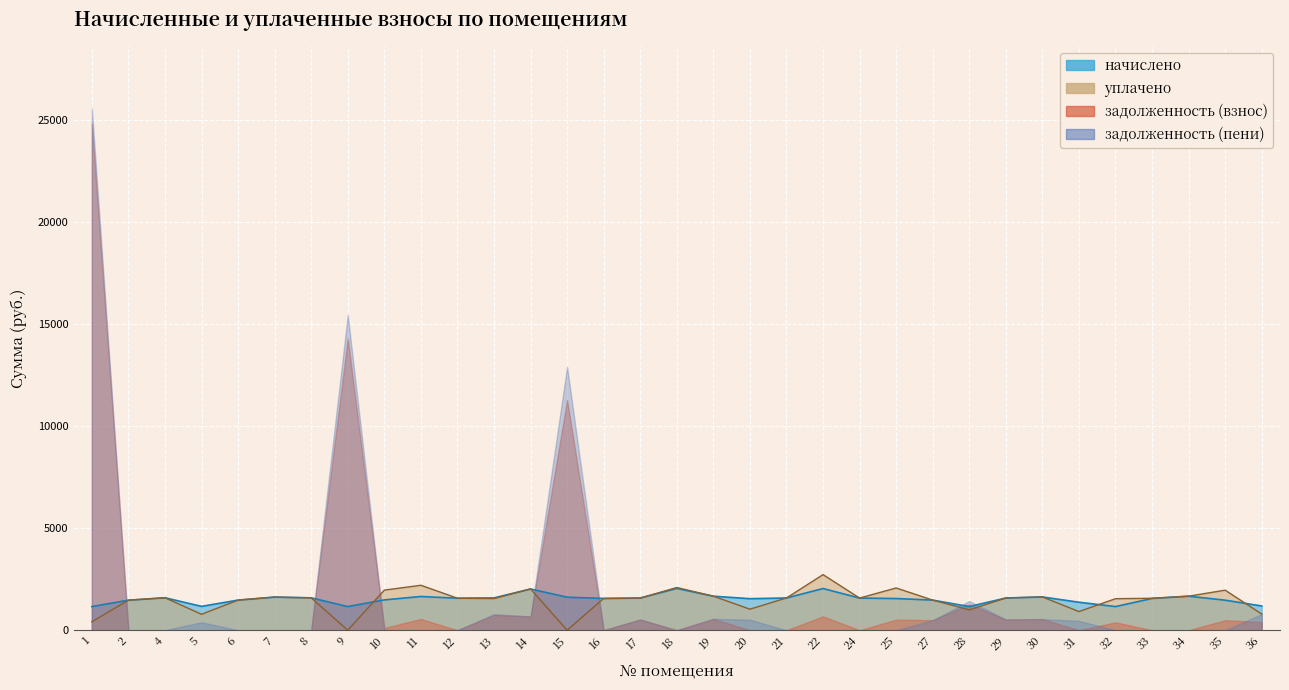

List the labels in order of уплачено value, largest first.

22, 11, 18, 25, 14, 10, 35, 19, 34, 30, 7, 4, 8, 21, 29, 17, 24, 12, 33, 16, 13, 32, 6, 27, 2, 20, 28, 31, 36, 5, 1, 9, 15